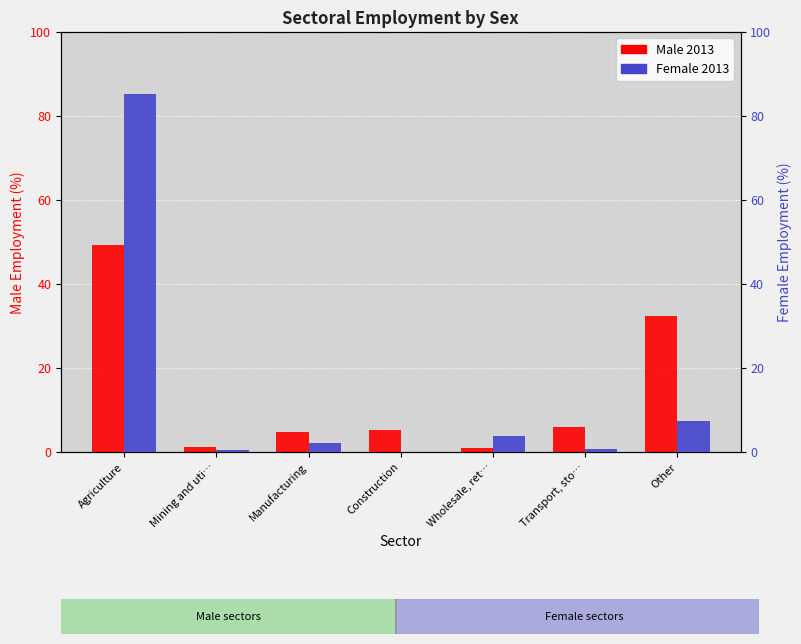

Is it true that Male 2013 equals 6.0 at Transport, sto…?

True